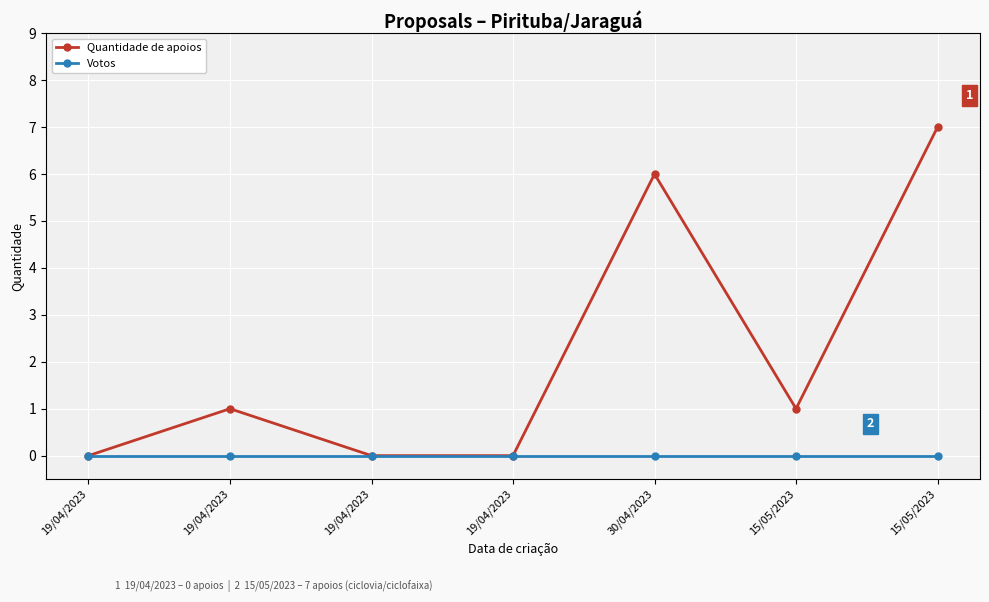

What are all the series names shown in the legend?

Quantidade de apoios, Votos